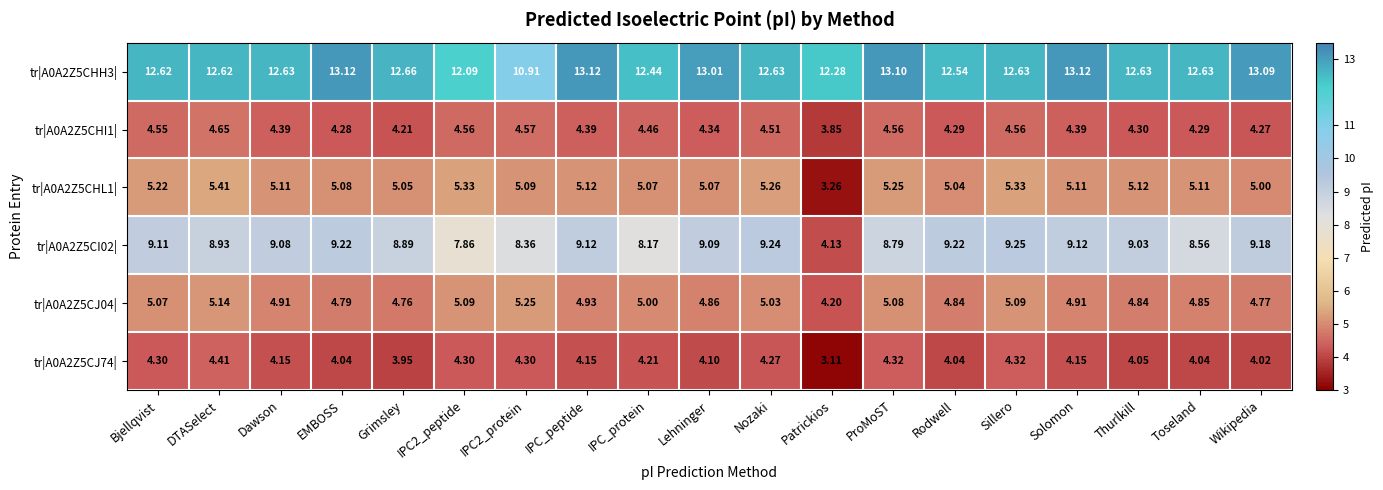

At which category is the sum across all series the highest?

Sillero